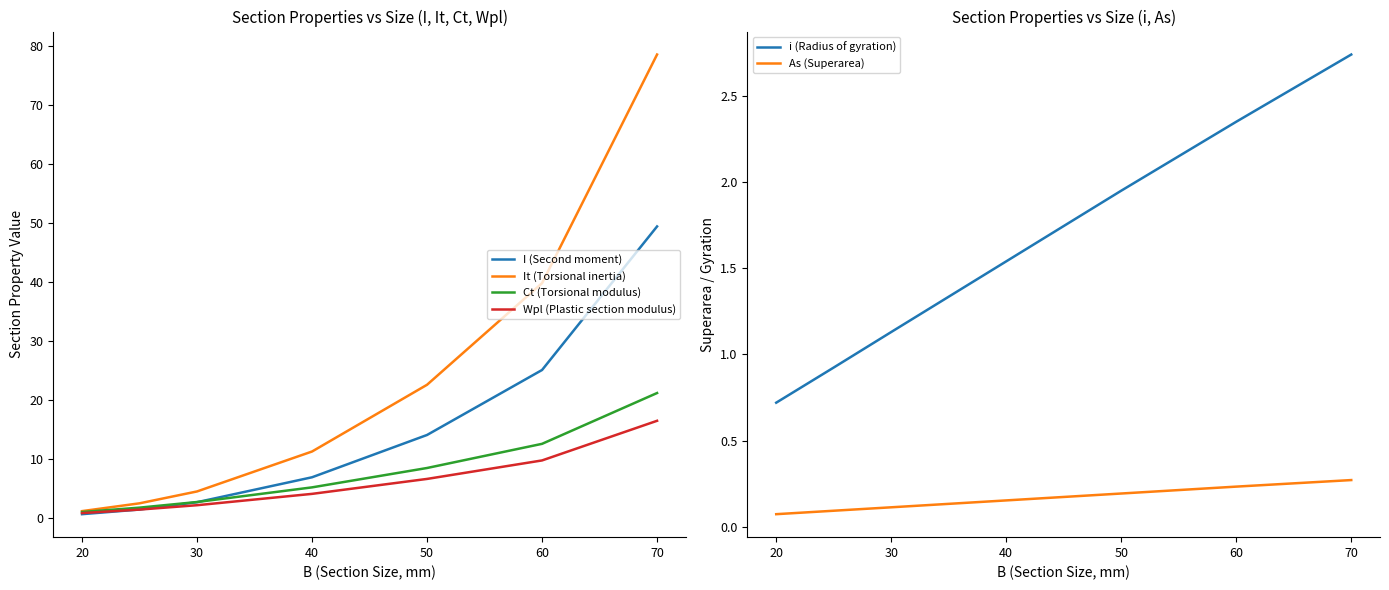

What value does the It (Torsional inertia) series have at 60?

39.8